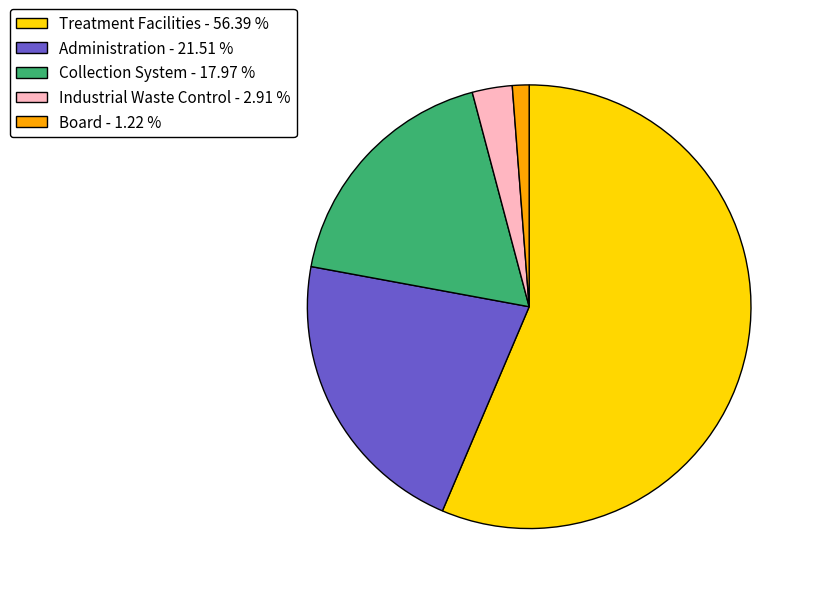

Does any single category account for the majority?

Yes